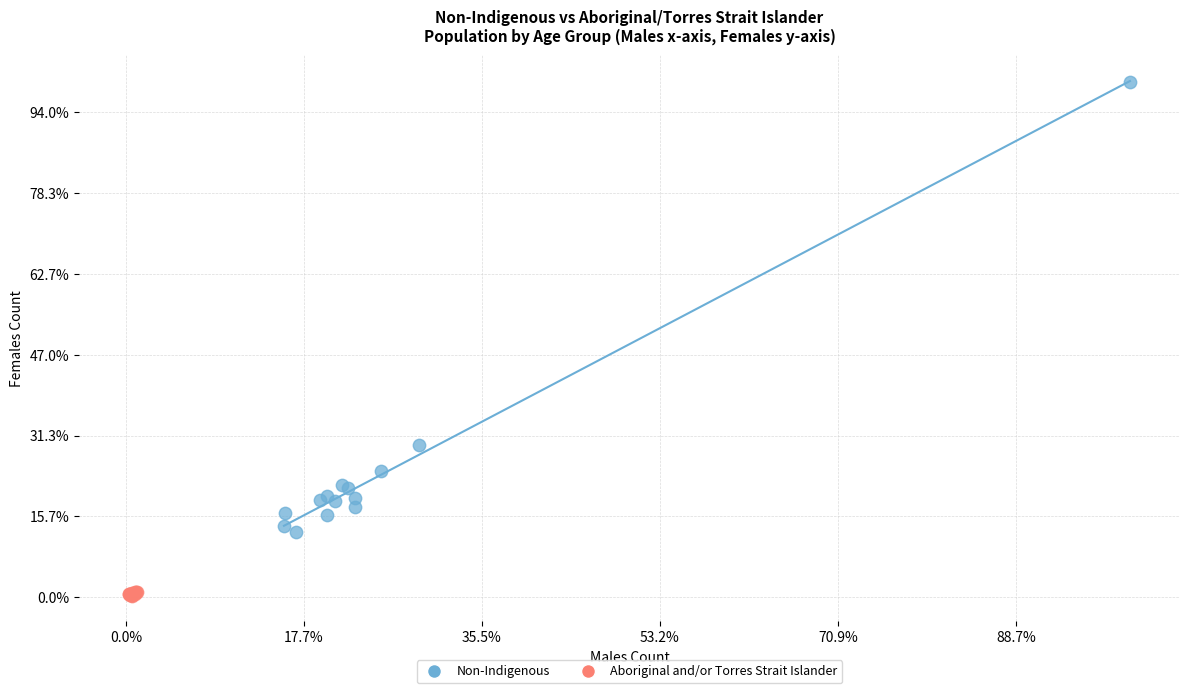

Which series reaches the minimum Y coordinate?

Aboriginal and/or Torres Strait Islander